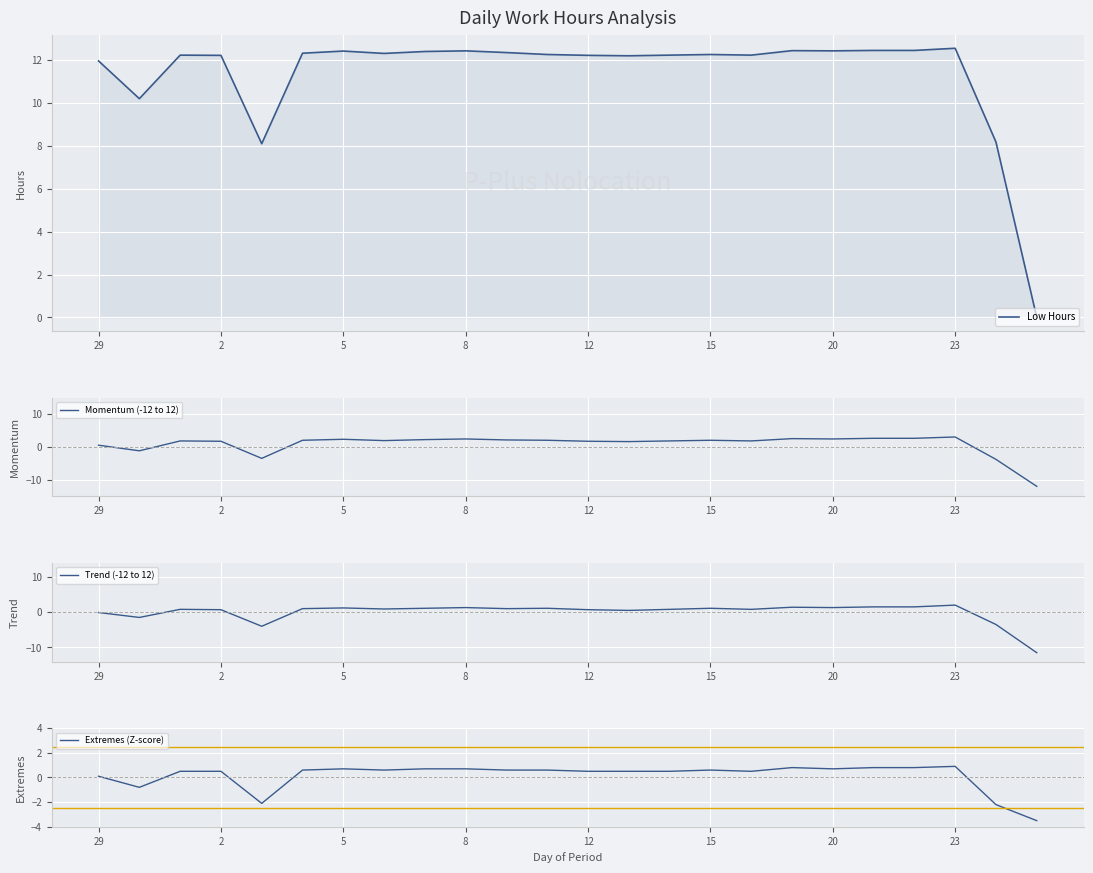

What is the minimum value for Momentum (-12 to 12)?

-12.0